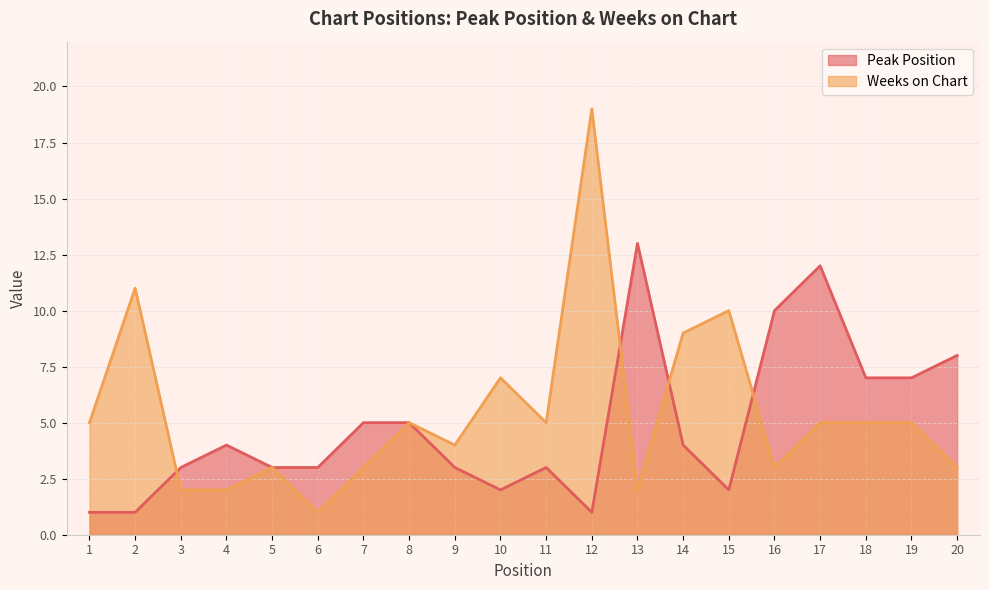

What are all the series names shown in the legend?

Peak Position, Weeks on Chart